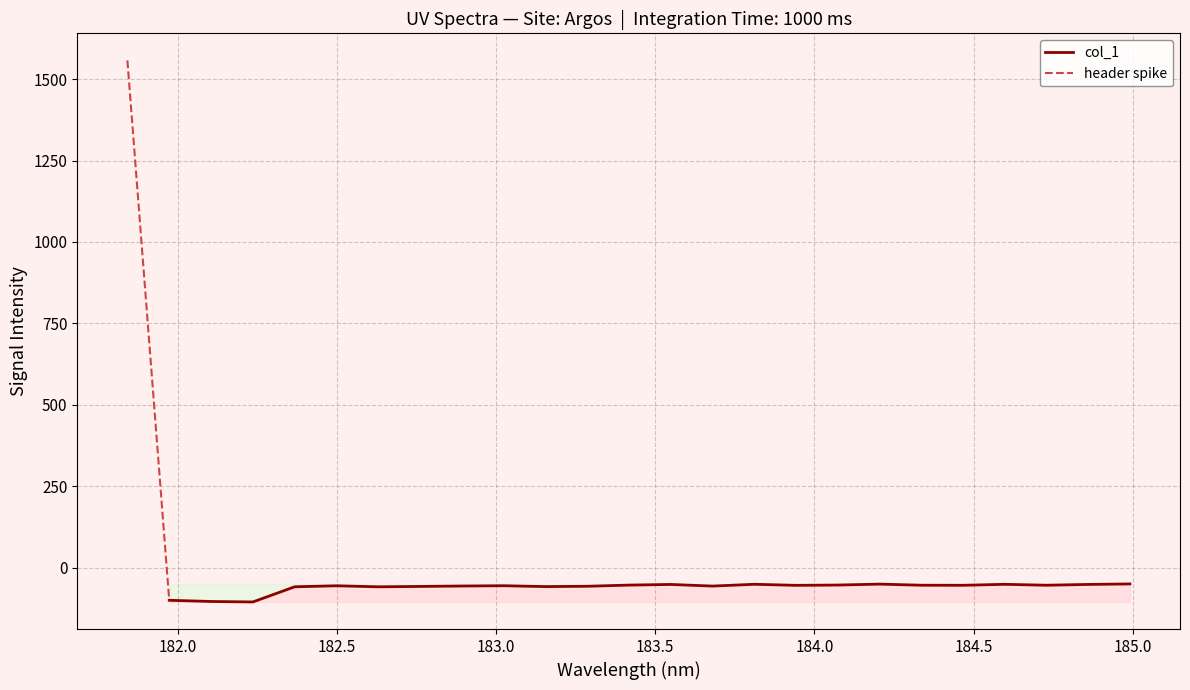

List the labels in order of value, smallest first.

3, 2, 1, 6, 4, 10, 7, 11, 14, 8, 5, 9, 16, 20, 22, 19, 12, 17, 13, 23, 21, 15, 18, 24, 0